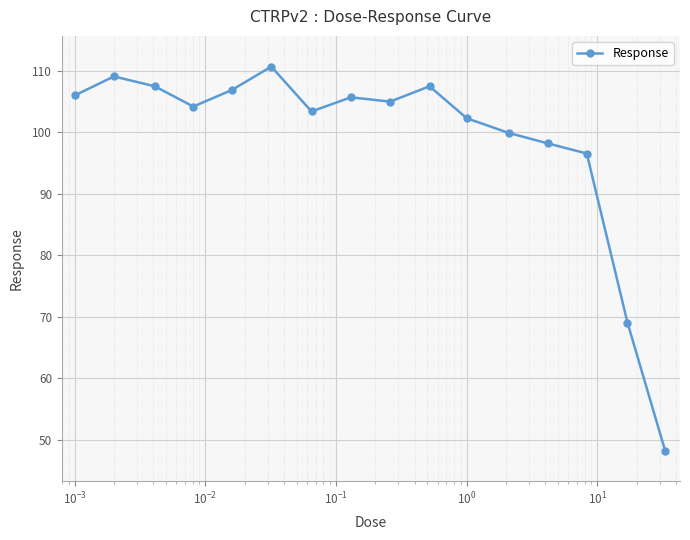

What is the value of the 6th point from the left?

110.7